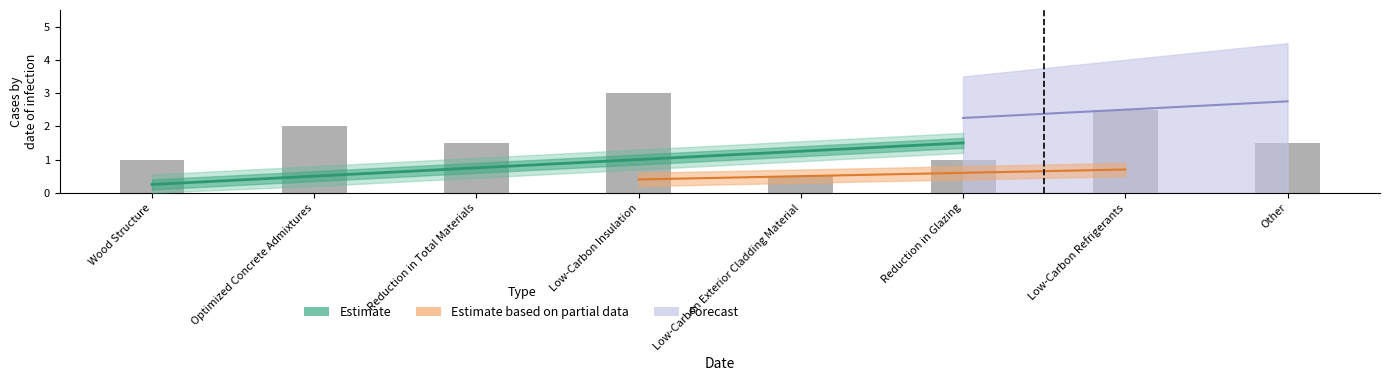

Which has a higher value, Wood Structure or Reduction in Total Materials?

Reduction in Total Materials